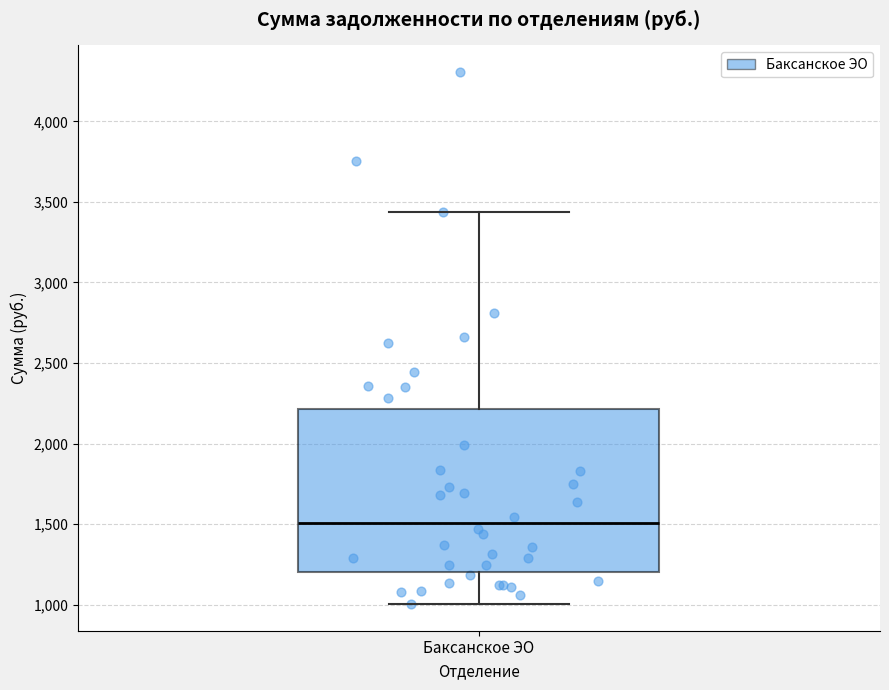

Where does the lower whisker of the box for Баксанское ЭО end on the y-axis? The values are not printed on the chart, so give them approximately, as read against the axis.

1000